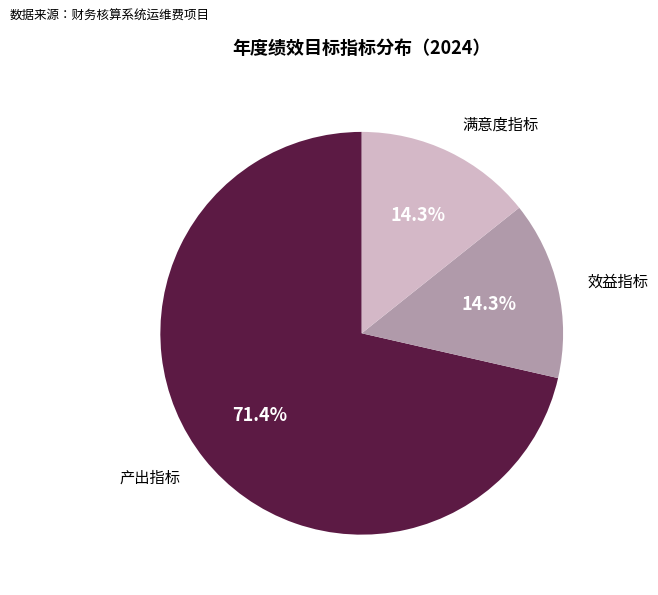

Is there any slice that represents more than half of the pie?

Yes